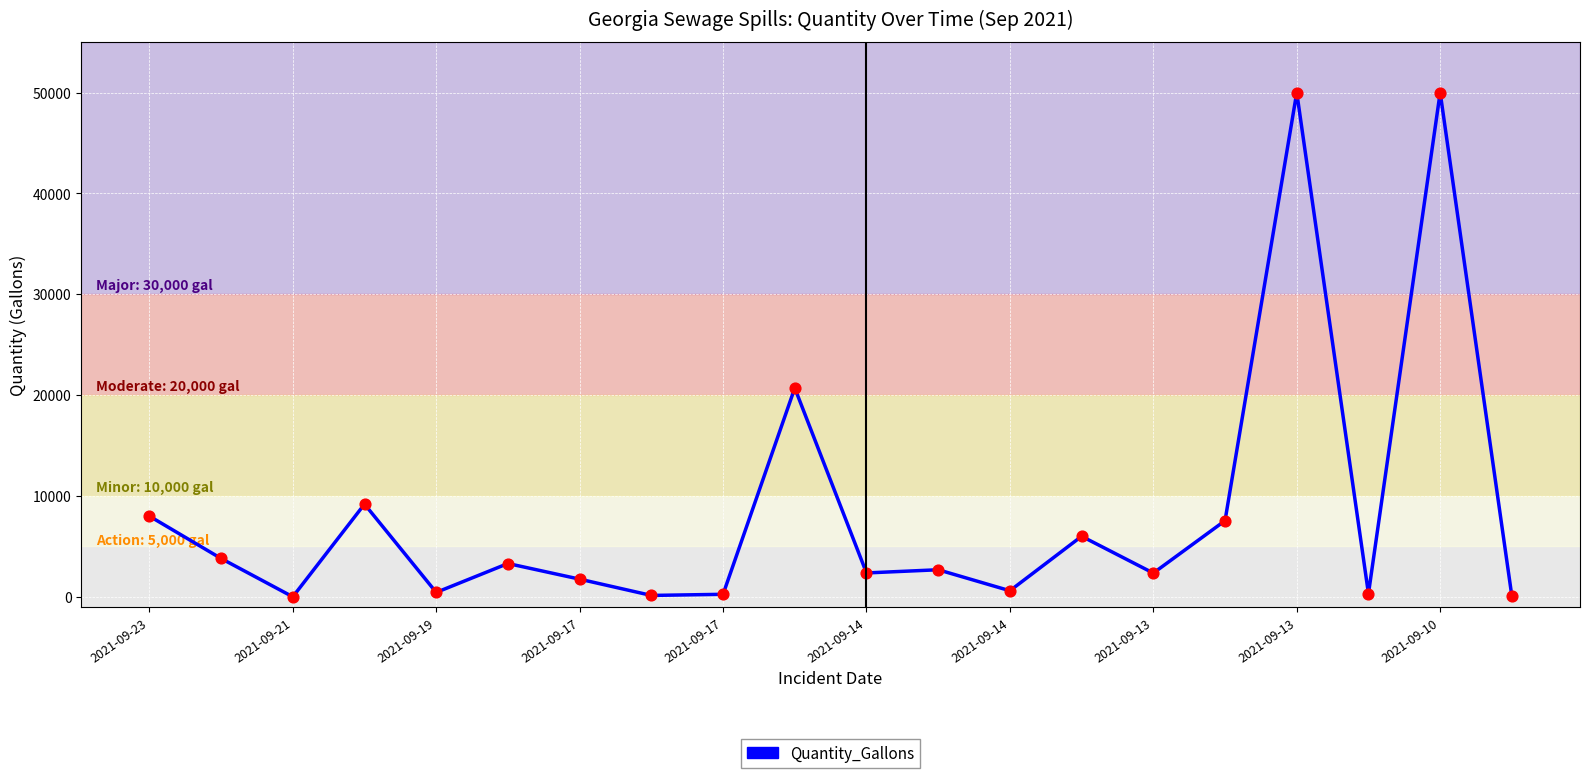

What is the greatest value displayed?

50000